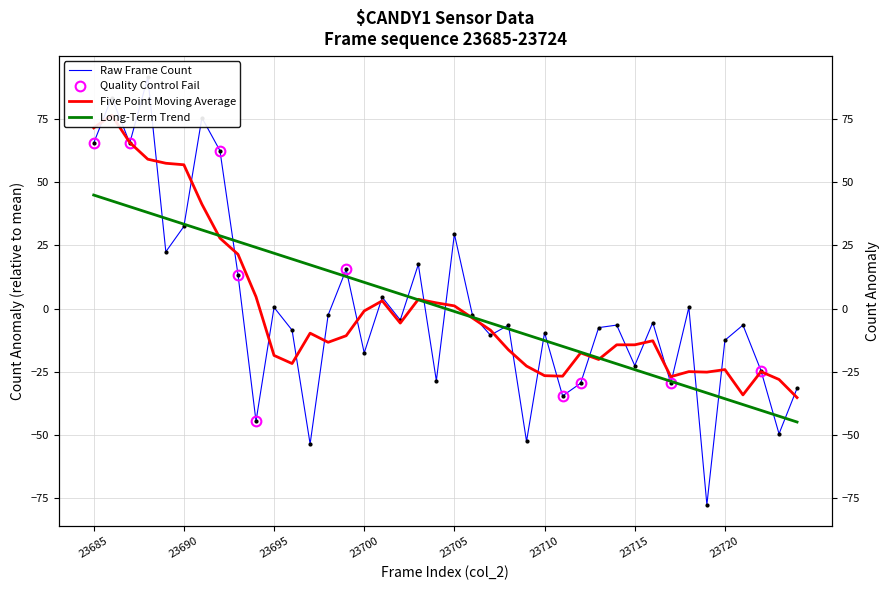

True or false: col_2 has a value of 13.9 at 23693.

False